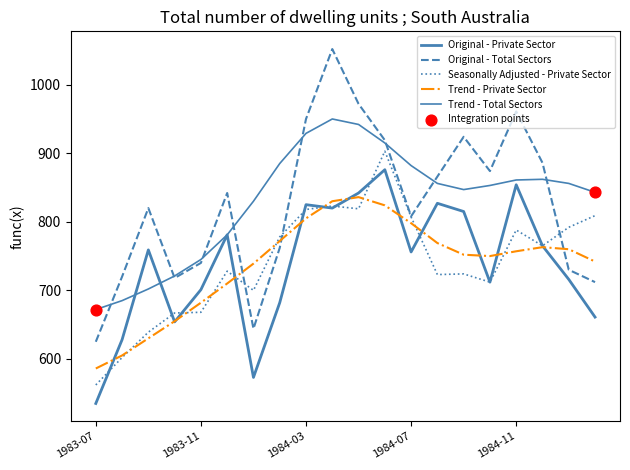

Is this an area chart (filled region under the line)?

No